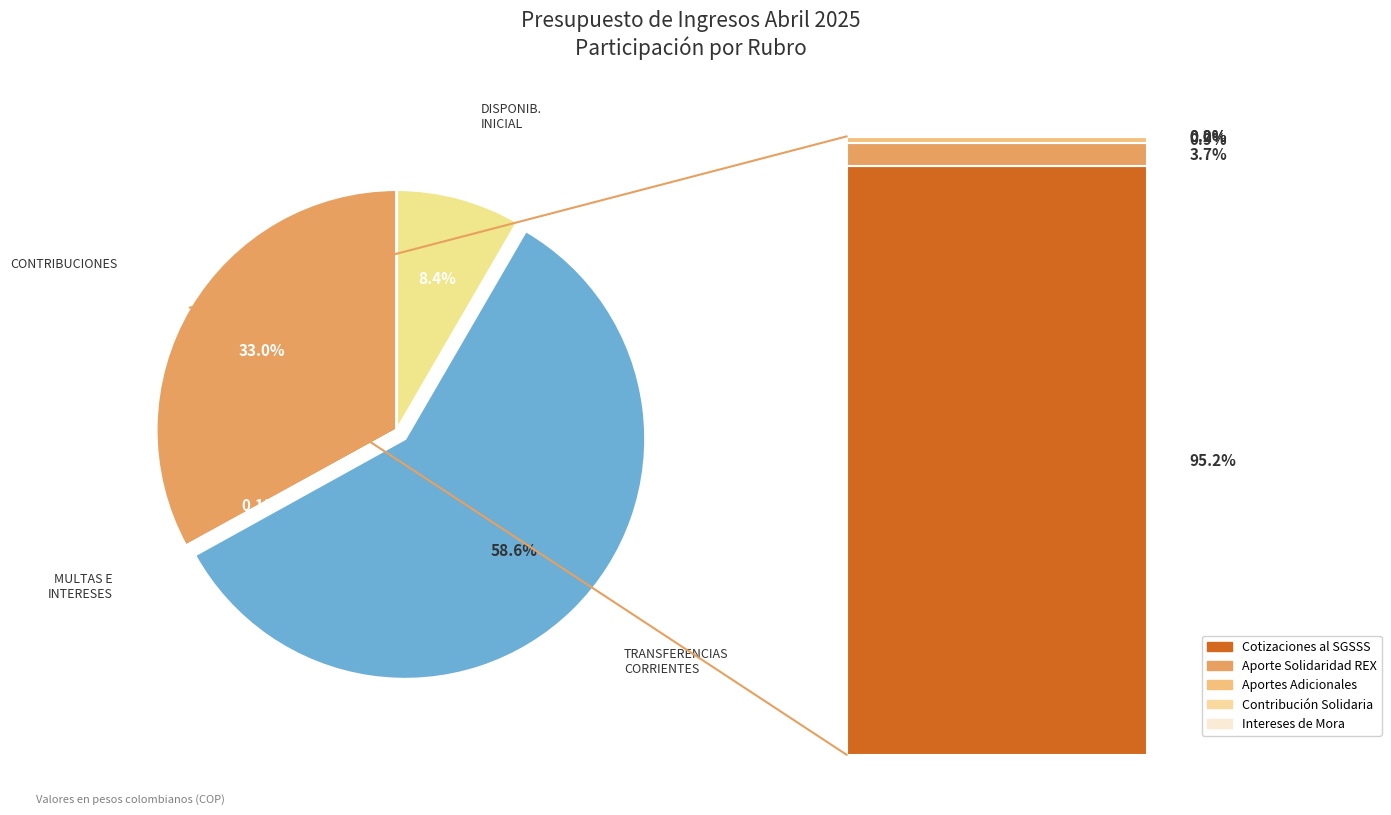

What is the majority slice?

TRANSFERENCIAS CORRIENTES